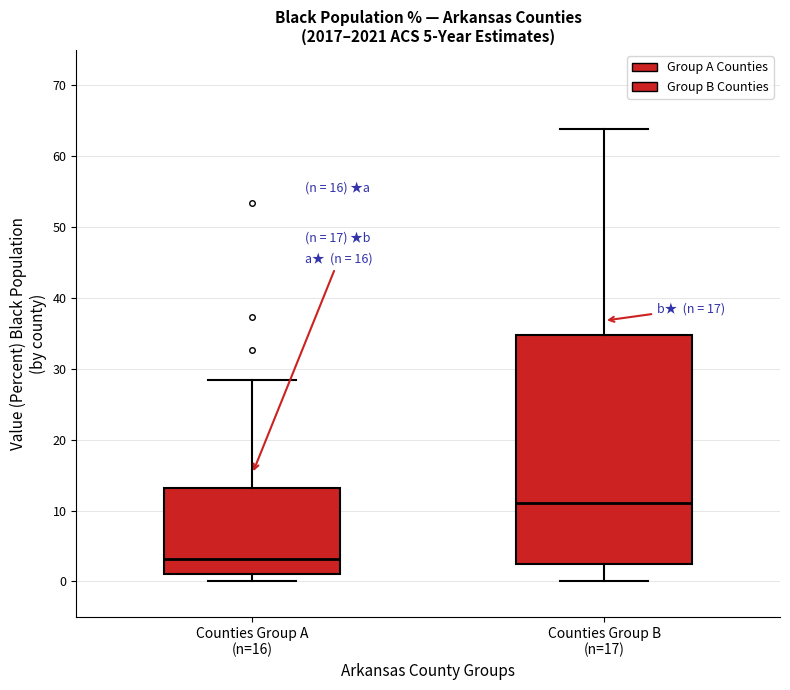

Which box is the tallest, from its lower edge to its upper edge?

Counties Group B (n=17)